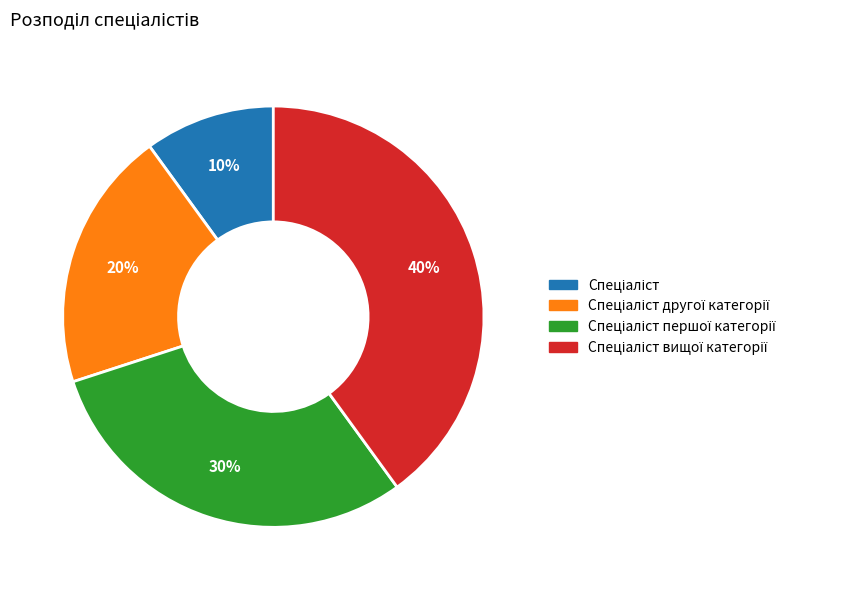

To the nearest percent, what is the difference between the largest and smallest slice percentages?

30%